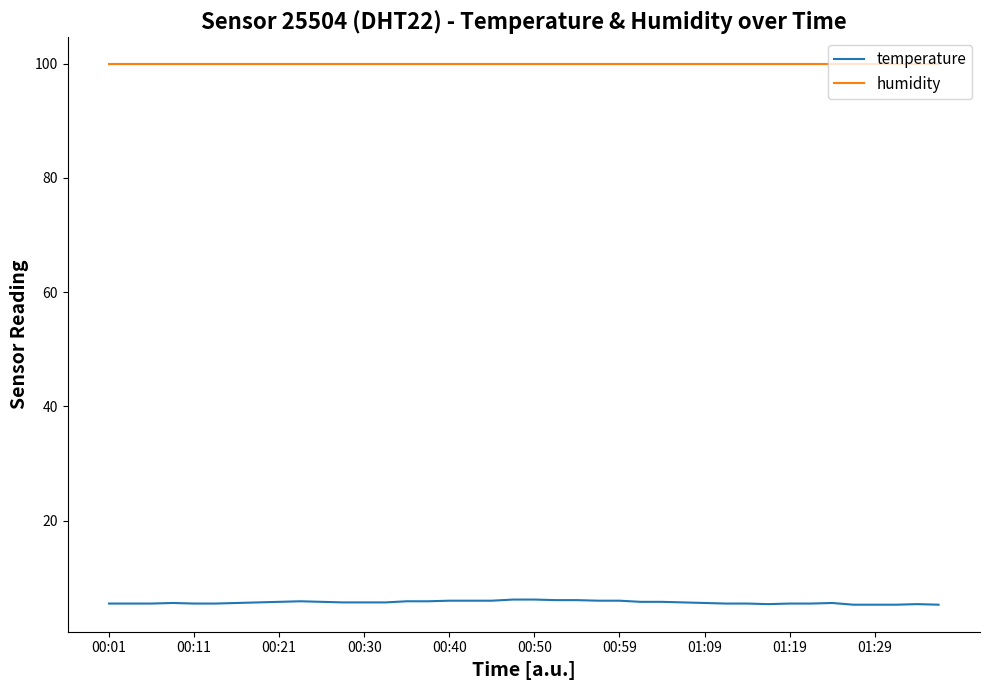

What is the lowest value of the humidity series?

99.9